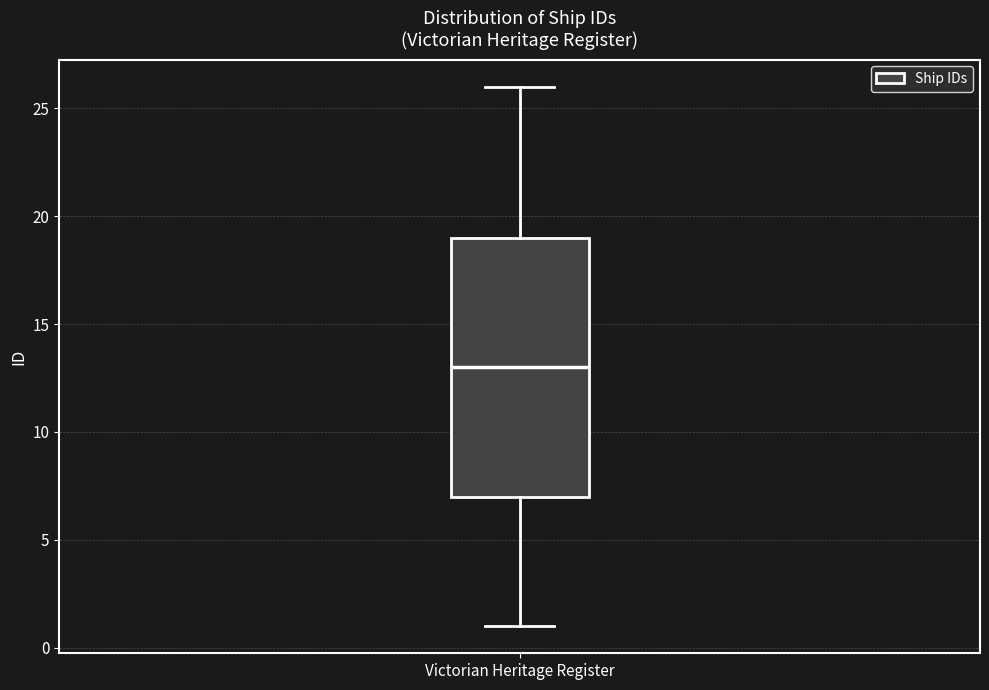

Read this box plot against the y-axis: the position of the median line, the range covered by the box, and the ends of both whiskers. The values are not printed on the chart, so give them approximately, as read against the axis.

median 13, box 7 to 19, whiskers 1 to 26